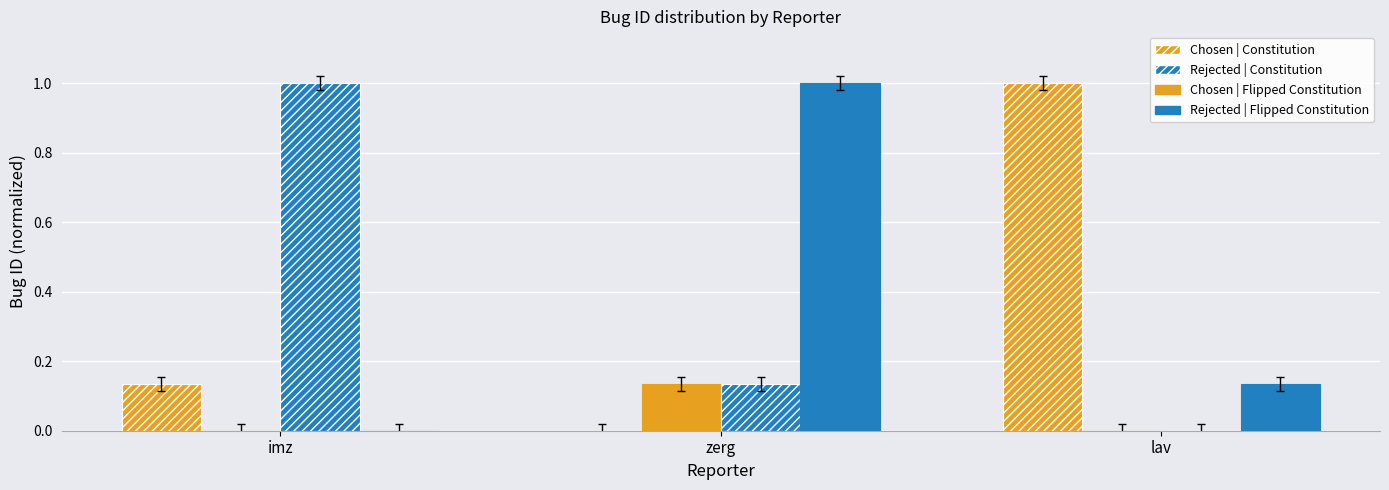

How many distinct data groups are displayed?

4